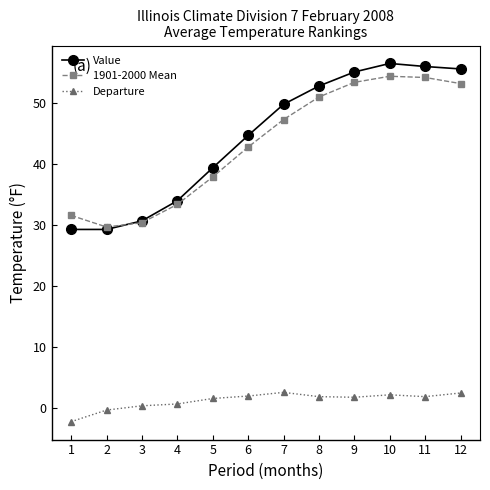

True or false: 1901-2000 Mean and Value intersect in this chart.

True